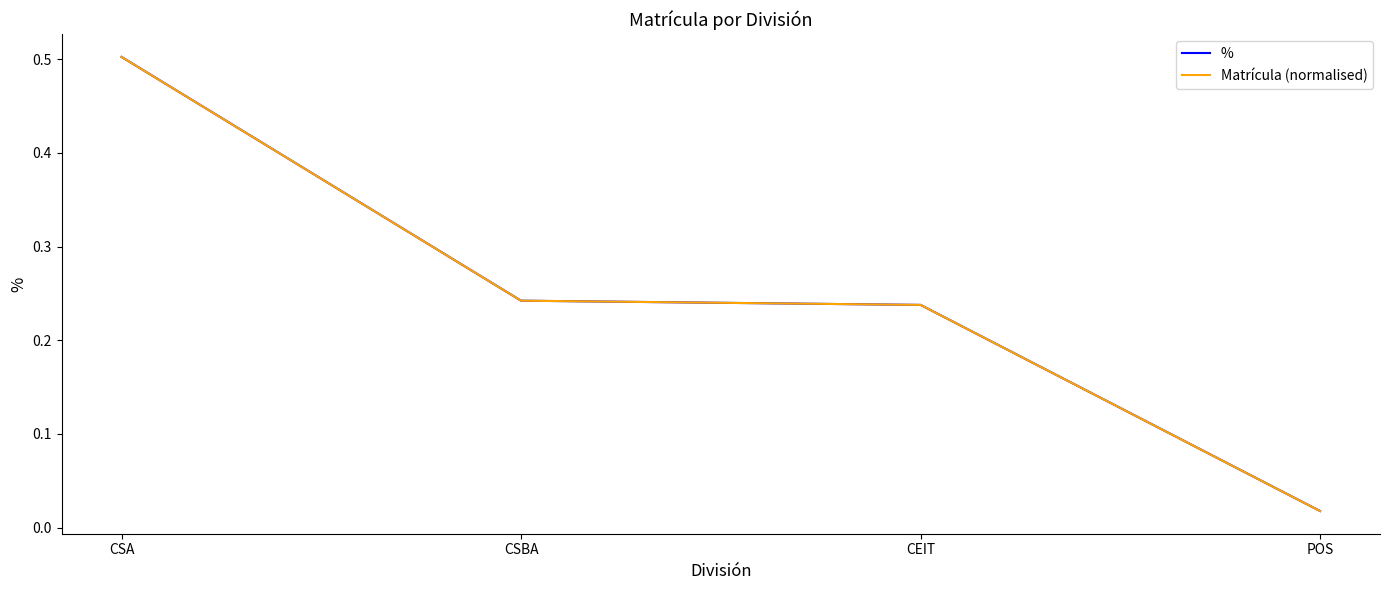

Is this an area chart (filled region under the line)?

No